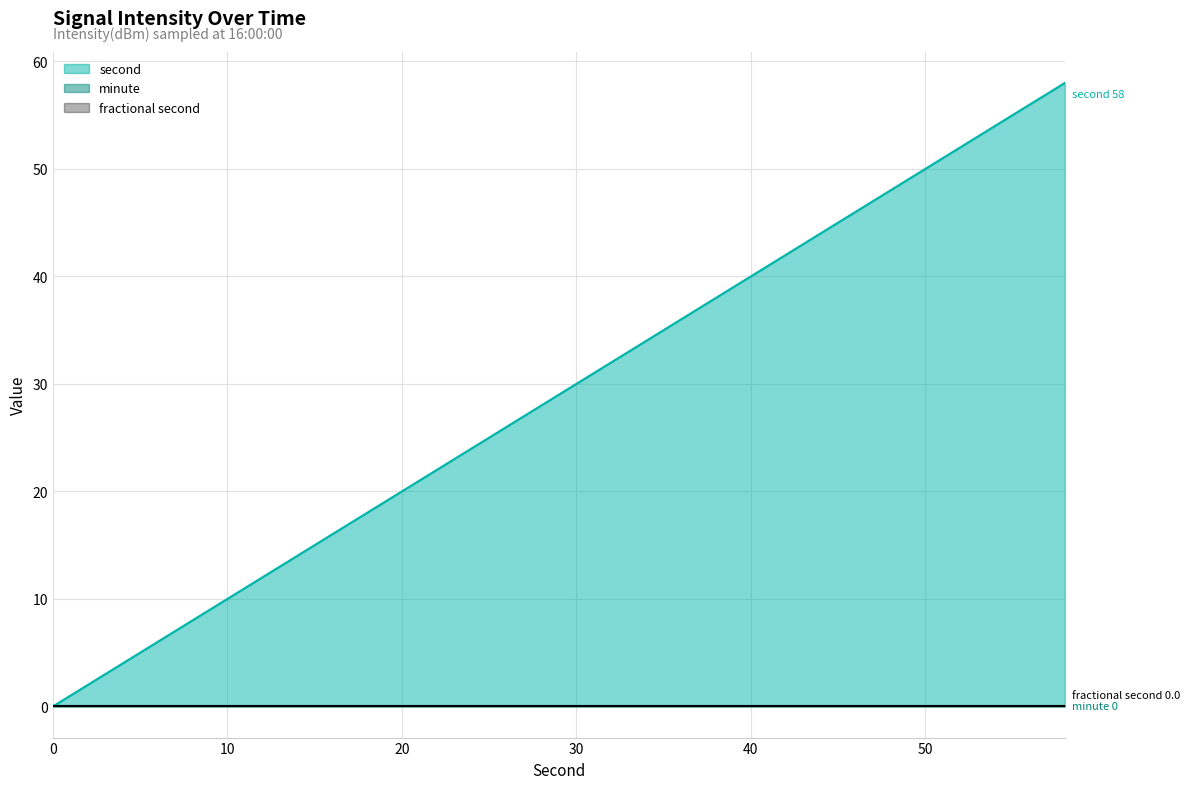

How many lines are shown in the chart?

3